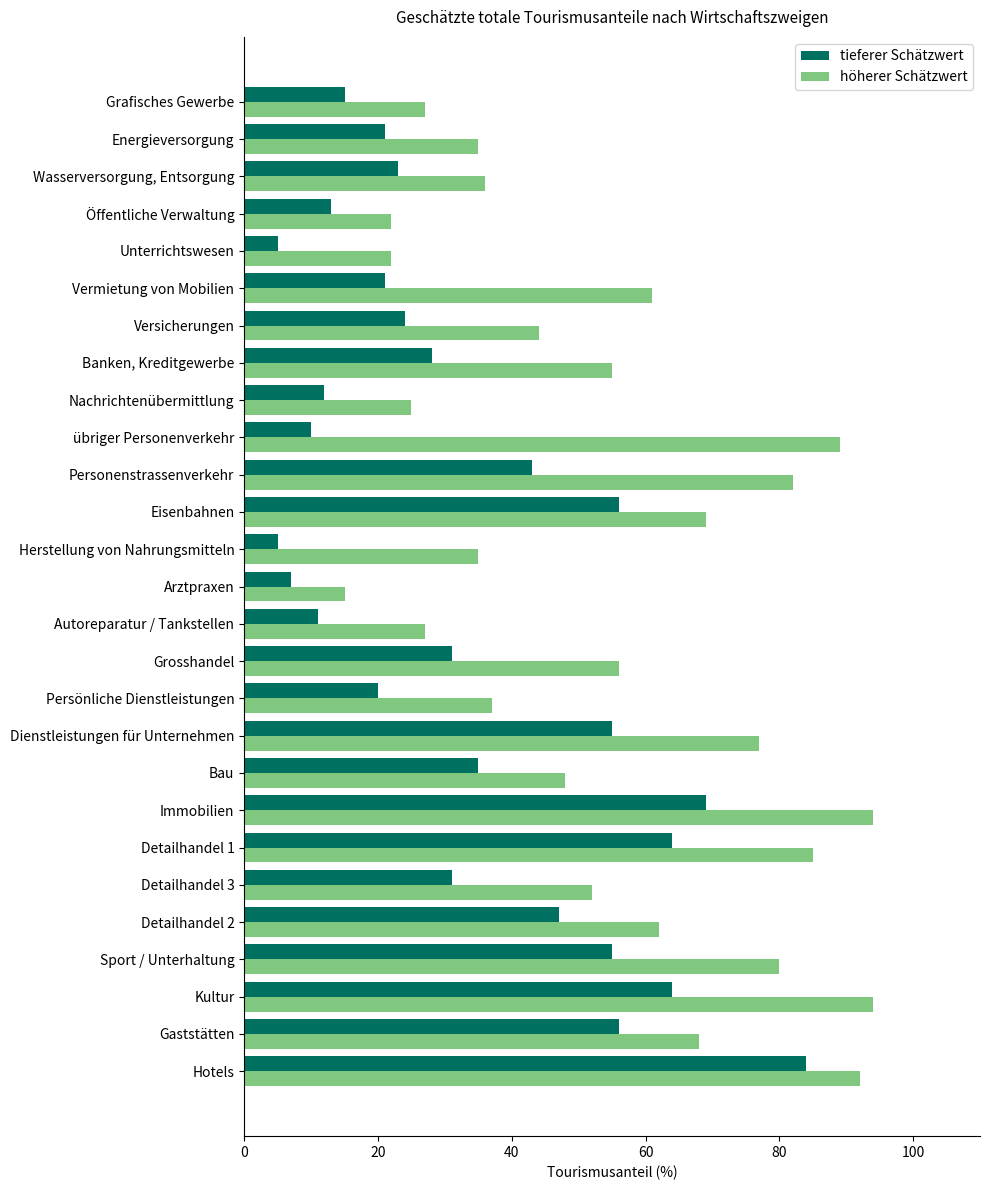

What is the difference between the highest and lowest values at Gaststätten?

12